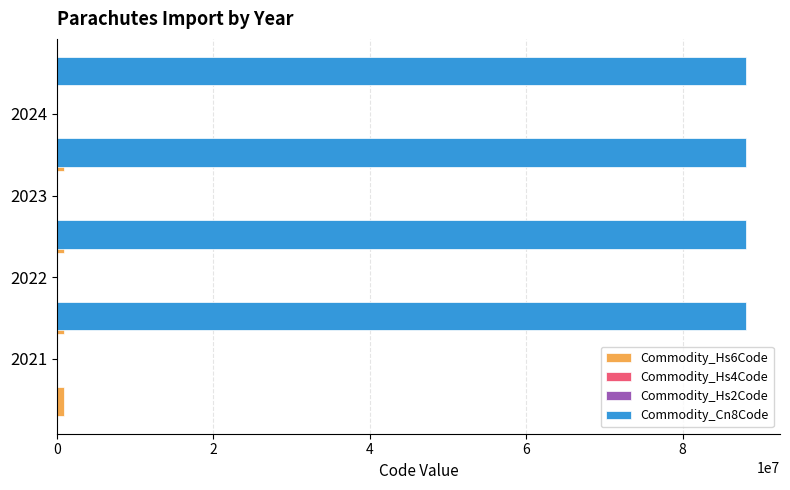

Are the bars grouped side by side (vs. stacked)?

Yes